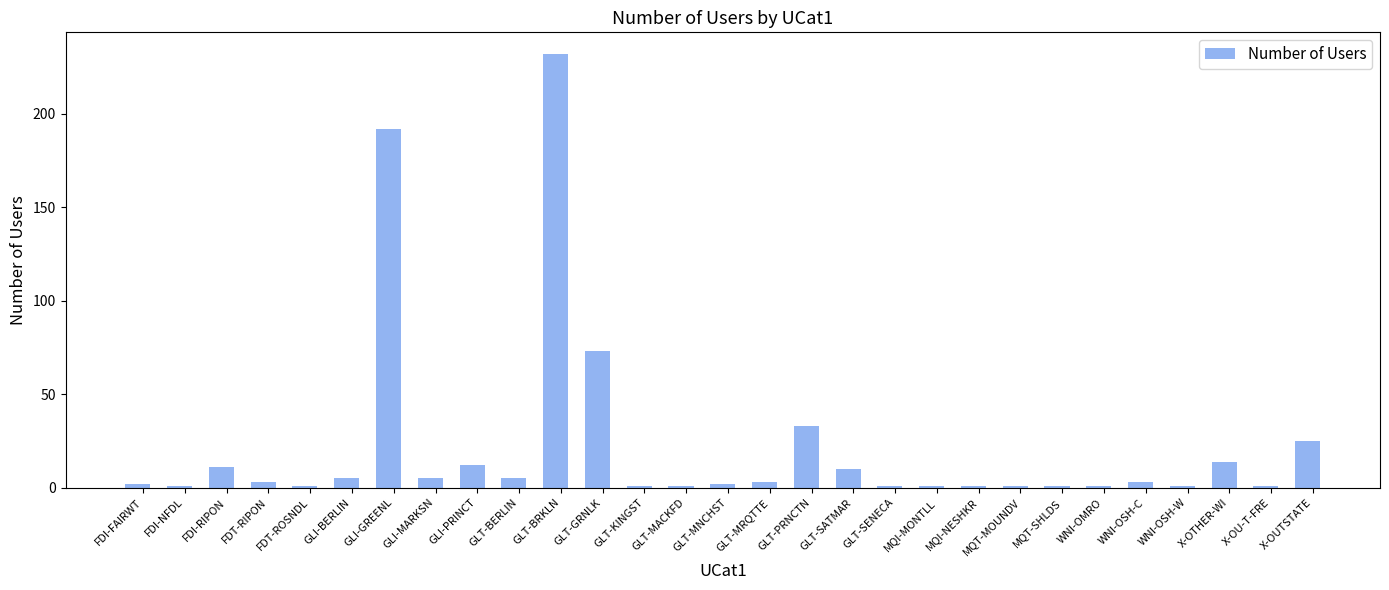

What is the maximum value shown in the chart?

232